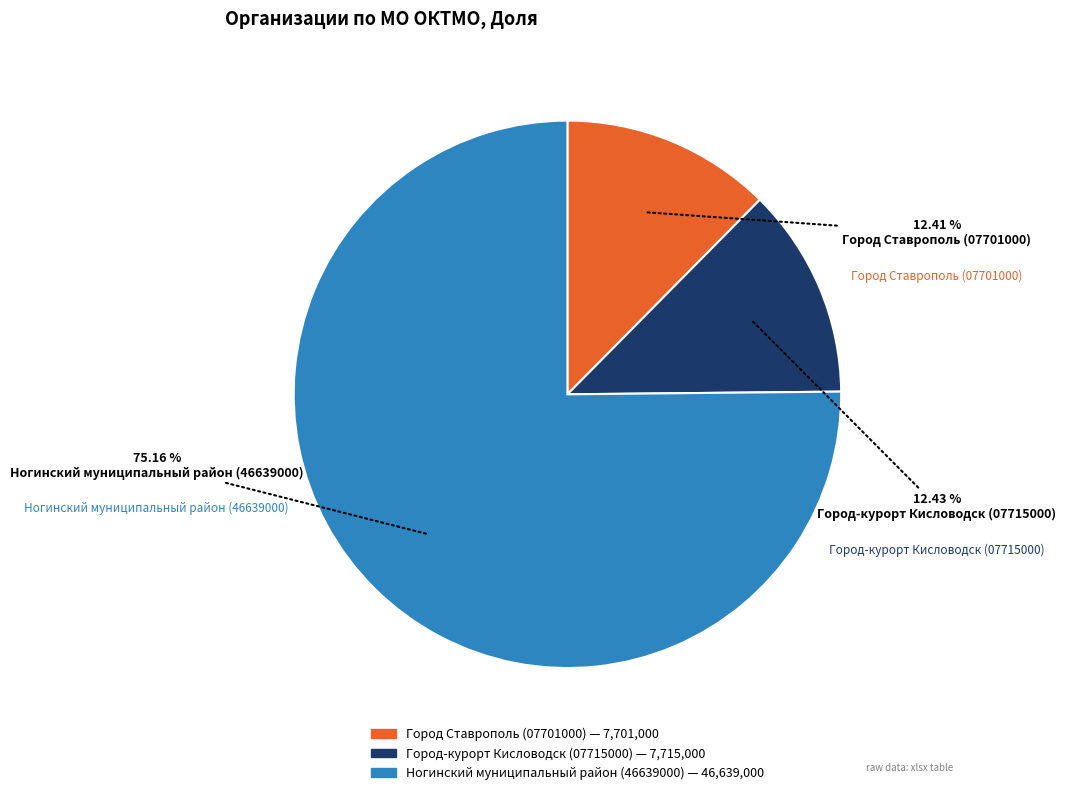

Is there a majority slice in this chart?

Yes